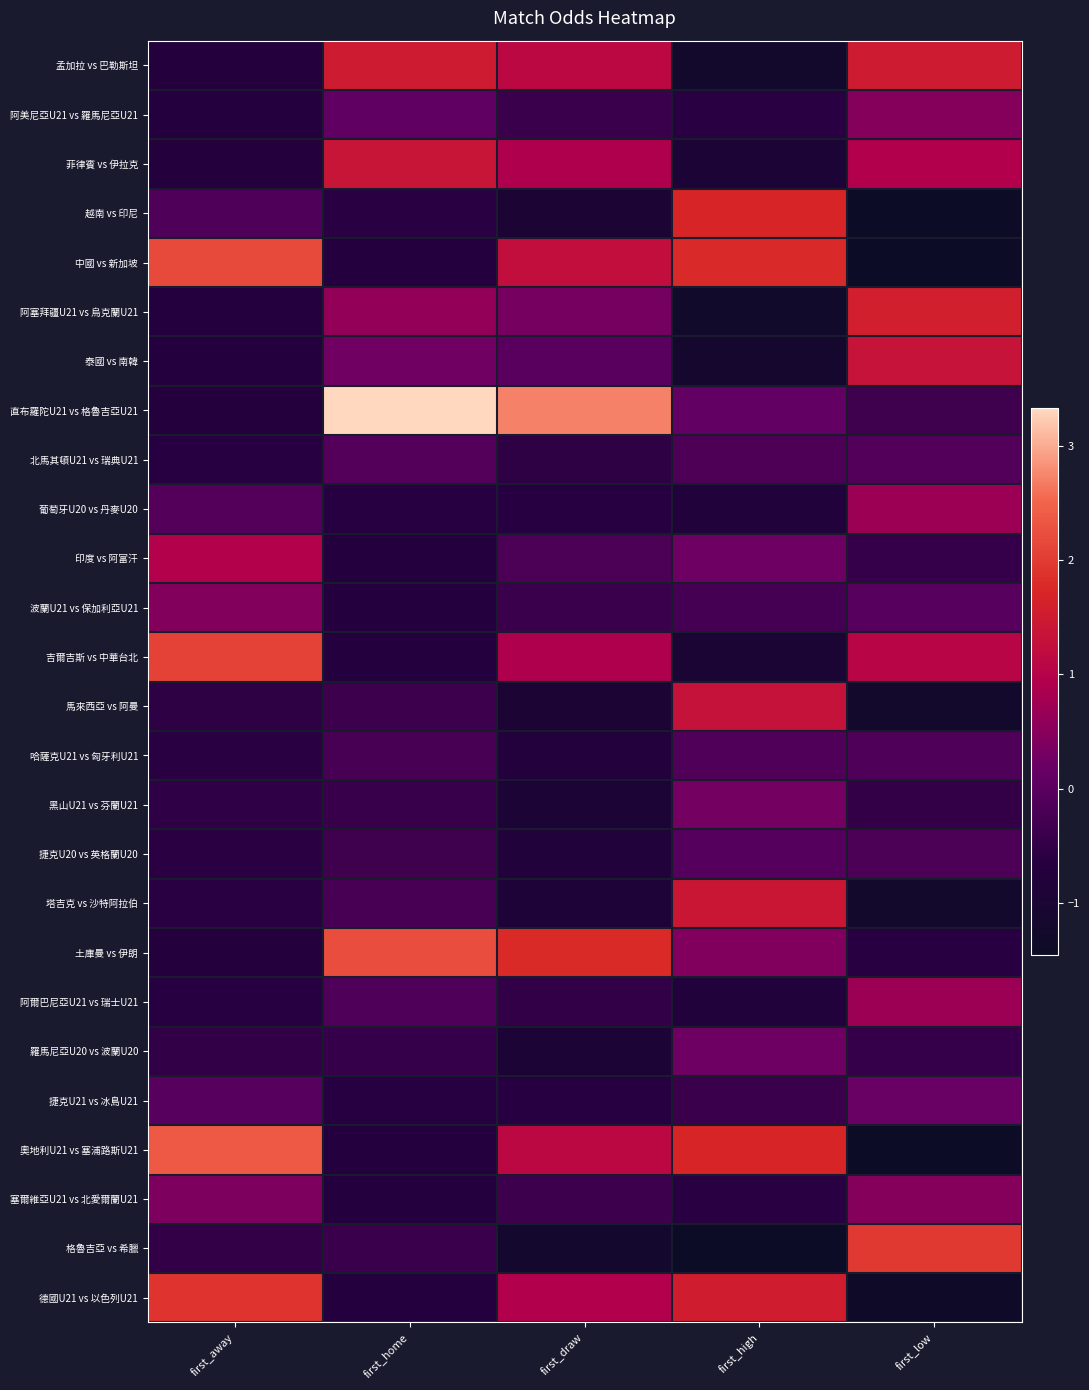

Reading right to left, extract all data points from this chart.

孟加拉 vs 巴勒斯坦: first_low=1.5	first_high=-1.2	first_draw=1.1	first_home=1.5	first_away=-0.7
阿美尼亞U21 vs 羅馬尼亞U21: first_low=0.5	first_high=-0.6	first_draw=-0.4	first_home=0.1	first_away=-0.7
菲律賓 vs 伊拉克: first_low=0.9	first_high=-0.9	first_draw=0.9	first_home=1.4	first_away=-0.7
越南 vs 印尼: first_low=-1.4	first_high=1.7	first_draw=-1.0	first_home=-0.6	first_away=-0.1
中國 vs 新加坡: first_low=-1.5	first_high=1.8	first_draw=1.2	first_home=-0.7	first_away=2.2
阿塞拜疆U21 vs 烏克蘭U21: first_low=1.6	first_high=-1.3	first_draw=0.3	first_home=0.6	first_away=-0.7
泰國 vs 南韓: first_low=1.3	first_high=-1.1	first_draw=-0.0	first_home=0.3	first_away=-0.7
直布羅陀U21 vs 格魯吉亞U21: first_low=-0.3	first_high=0.1	first_draw=2.7	first_home=3.3	first_away=-0.7
北馬其頓U21 vs 瑞典U21: first_low=-0.1	first_high=-0.2	first_draw=-0.5	first_home=-0.1	first_away=-0.6
葡萄牙U20 vs 丹麥U20: first_low=0.7	first_high=-0.8	first_draw=-0.6	first_home=-0.6	first_away=-0.1
印度 vs 阿富汗: first_low=-0.5	first_high=0.2	first_draw=-0.2	first_home=-0.7	first_away=1.0
波蘭U21 vs 保加利亞U21: first_low=-0.0	first_high=-0.2	first_draw=-0.4	first_home=-0.7	first_away=0.4
吉爾吉斯 vs 中華台北: first_low=1.1	first_high=-1.0	first_draw=0.9	first_home=-0.7	first_away=2.1
馬來西亞 vs 阿曼: first_low=-1.2	first_high=1.3	first_draw=-1.0	first_home=-0.4	first_away=-0.6
哈薩克U21 vs 匈牙利U21: first_low=-0.1	first_high=-0.1	first_draw=-0.7	first_home=-0.2	first_away=-0.6
黑山U21 vs 芬蘭U21: first_low=-0.5	first_high=0.3	first_draw=-0.9	first_home=-0.4	first_away=-0.5
捷克U20 vs 英格蘭U20: first_low=-0.2	first_high=-0.1	first_draw=-0.8	first_home=-0.3	first_away=-0.6
塔吉克 vs 沙特阿拉伯: first_low=-1.3	first_high=1.4	first_draw=-0.9	first_home=-0.2	first_away=-0.6
土庫曼 vs 伊朗: first_low=-0.6	first_high=0.4	first_draw=1.8	first_home=2.2	first_away=-0.7
阿爾巴尼亞U21 vs 瑞士U21: first_low=0.7	first_high=-0.8	first_draw=-0.5	first_home=-0.1	first_away=-0.6
羅馬尼亞U20 vs 波蘭U20: first_low=-0.5	first_high=0.2	first_draw=-0.9	first_home=-0.5	first_away=-0.5
捷克U21 vs 冰島U21: first_low=0.2	first_high=-0.4	first_draw=-0.6	first_home=-0.6	first_away=-0.0
奧地利U21 vs 塞浦路斯U21: first_low=-1.4	first_high=1.7	first_draw=1.1	first_home=-0.7	first_away=2.4
塞爾維亞U21 vs 北愛爾蘭U21: first_low=0.5	first_high=-0.6	first_draw=-0.4	first_home=-0.7	first_away=0.4
格魯吉亞 vs 希臘: first_low=2.0	first_high=-1.5	first_draw=-1.2	first_home=-0.4	first_away=-0.5
德國U21 vs 以色列U21: first_low=-1.3	first_high=1.5	first_draw=1.0	first_home=-0.7	first_away=1.9